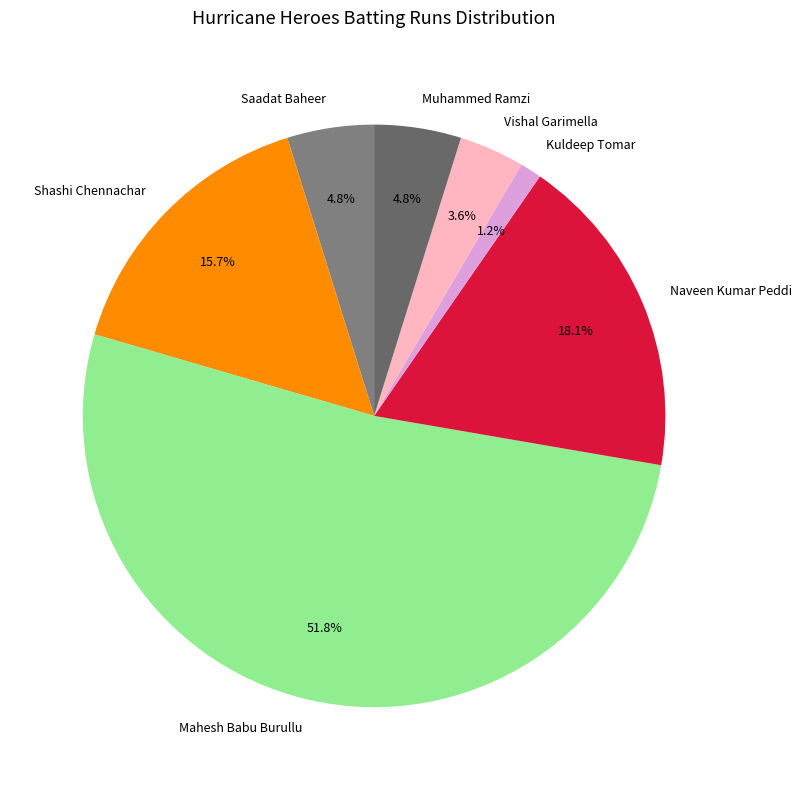

What portion of the pie excludes Kuldeep Tomar?

98.8%